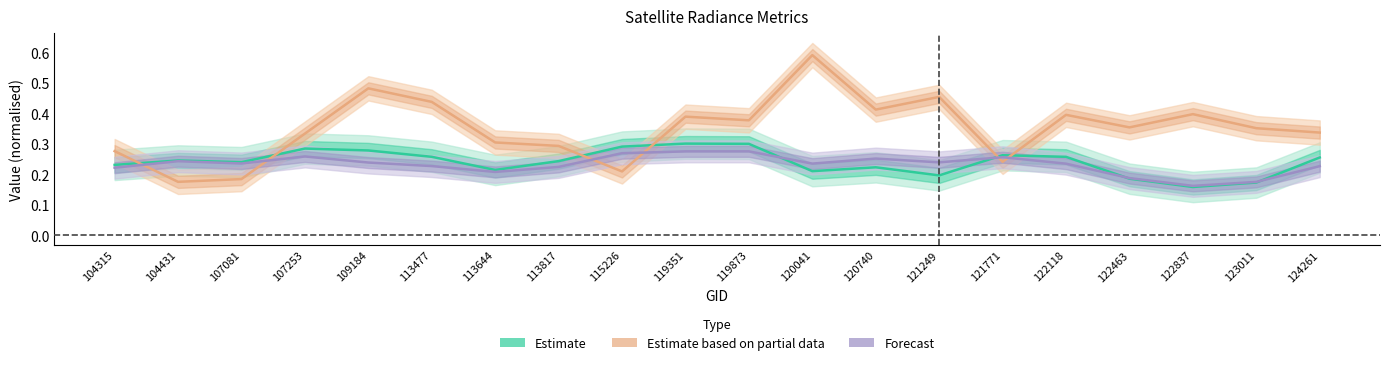

True or false: Estimate and Forecast cross at least once.

True